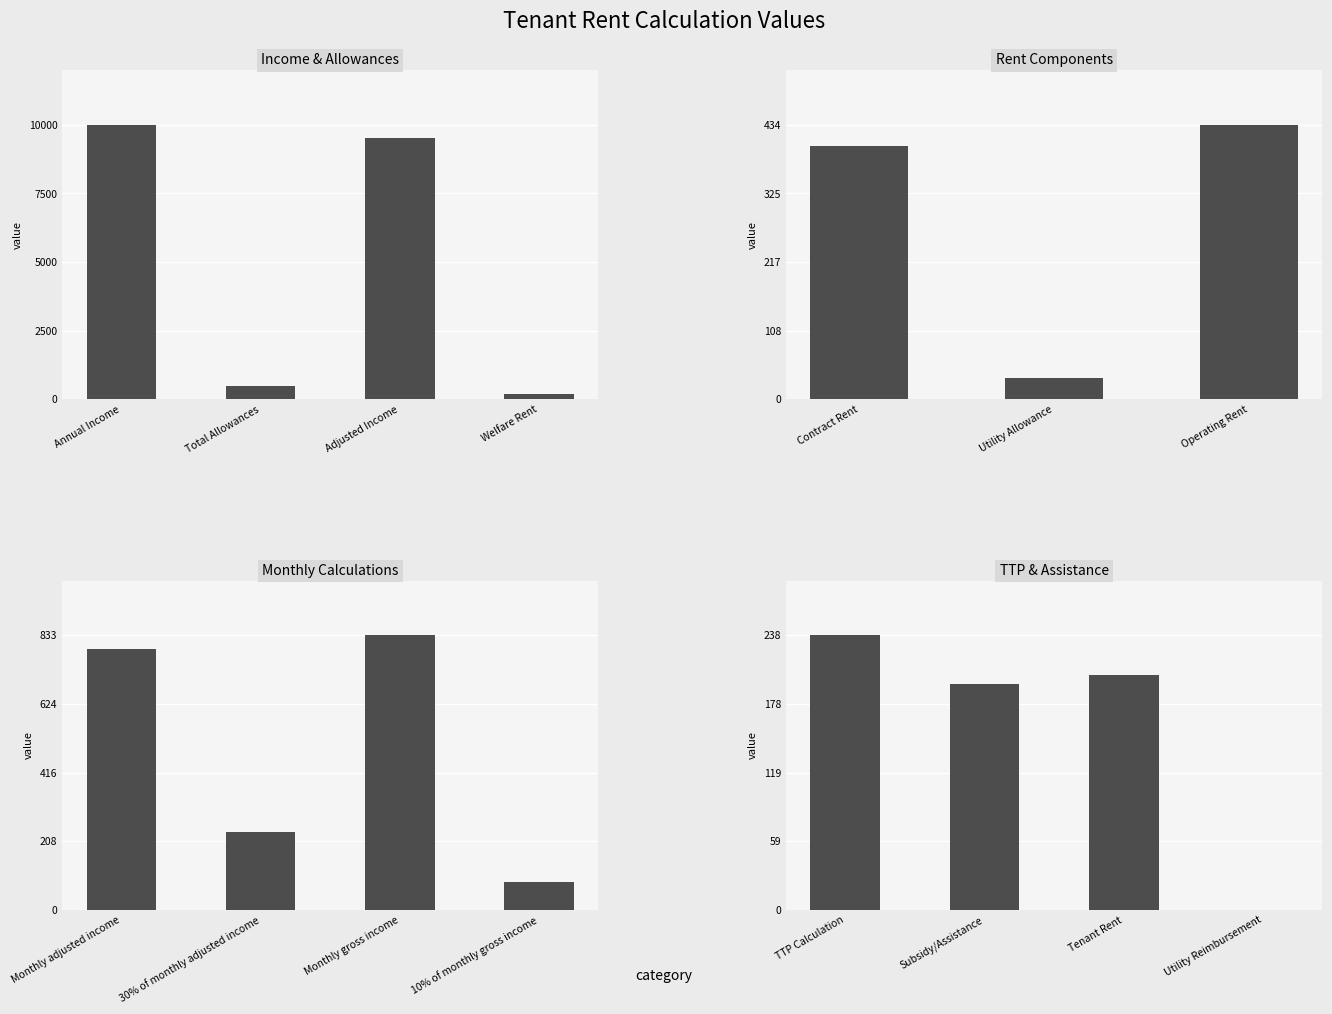

What is the sum of the values at TTP Calculation and Contract Rent?

638.0